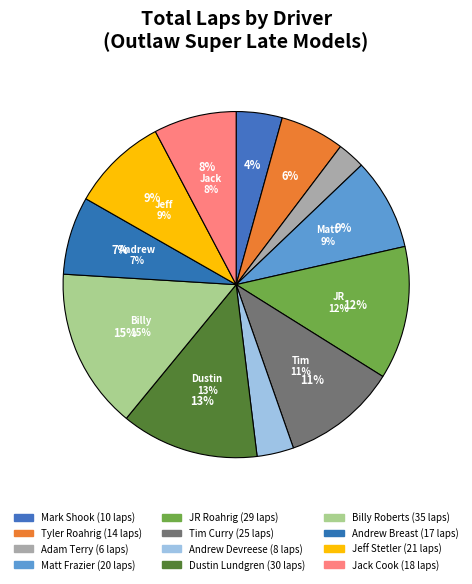

To the nearest percent, what portion does Dustin Lundgren represent?

13%